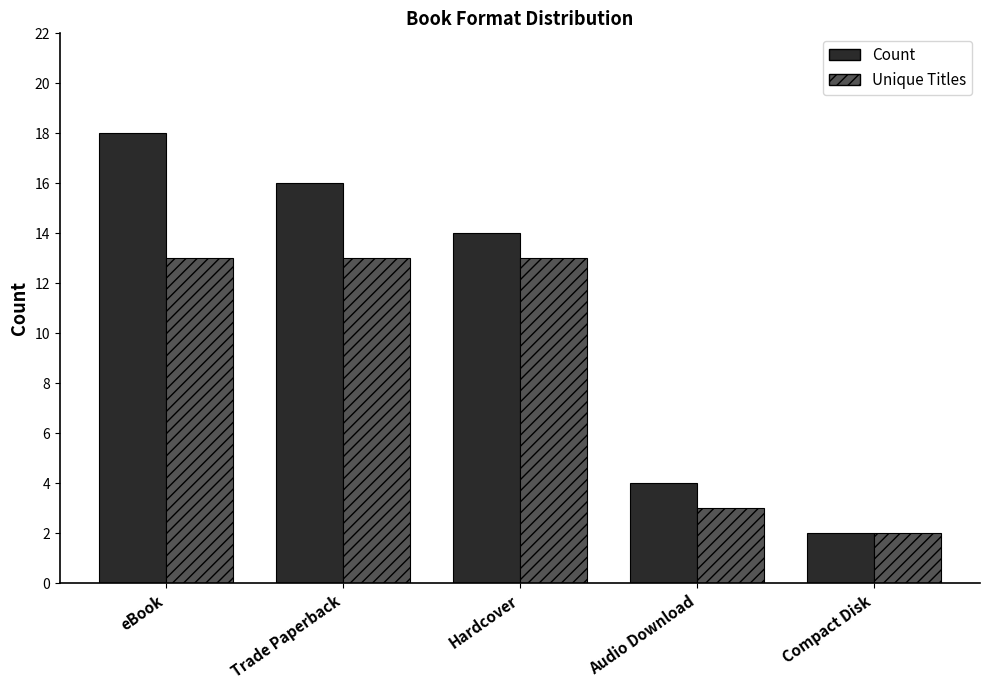

Reading left to right, extract all data points from this chart.

Count: 18	16	14	4	2
Unique Titles: 13	13	13	3	2